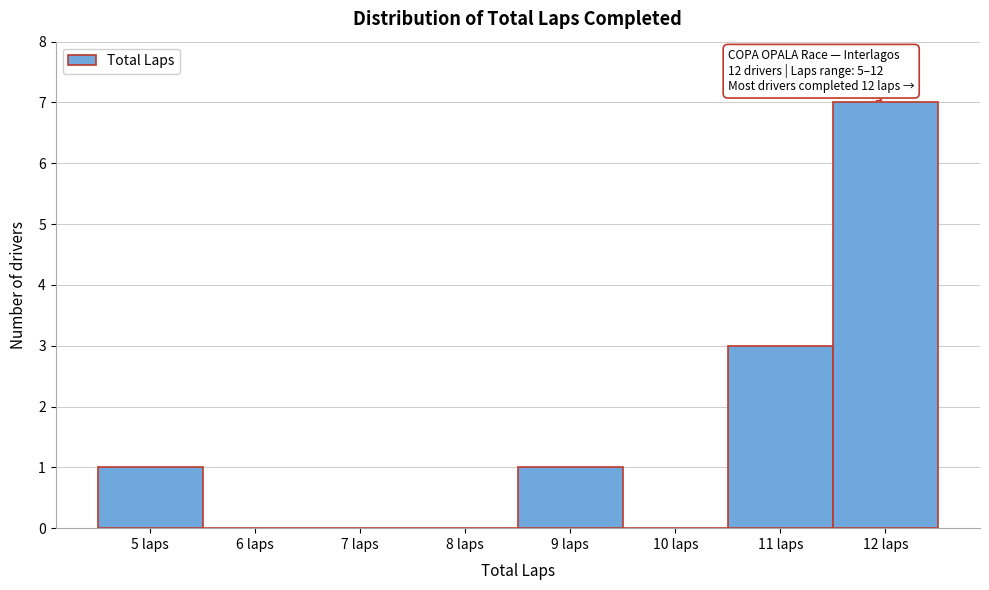

Over which range of the x-axis is the bar tallest?

11.5 to 12.5